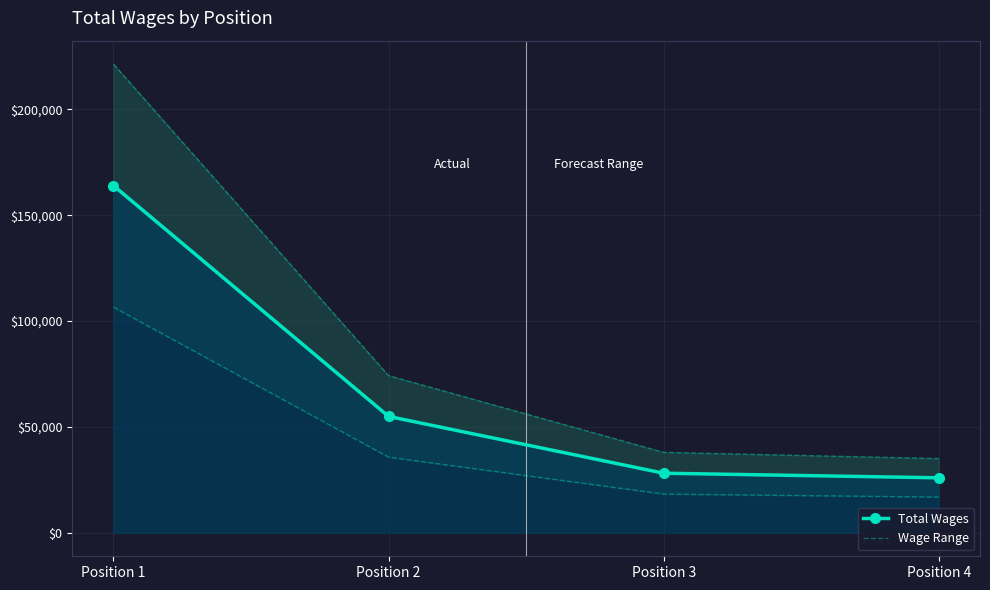

The value of Wage Range at Position 2 is 100862.1. True or false?

False